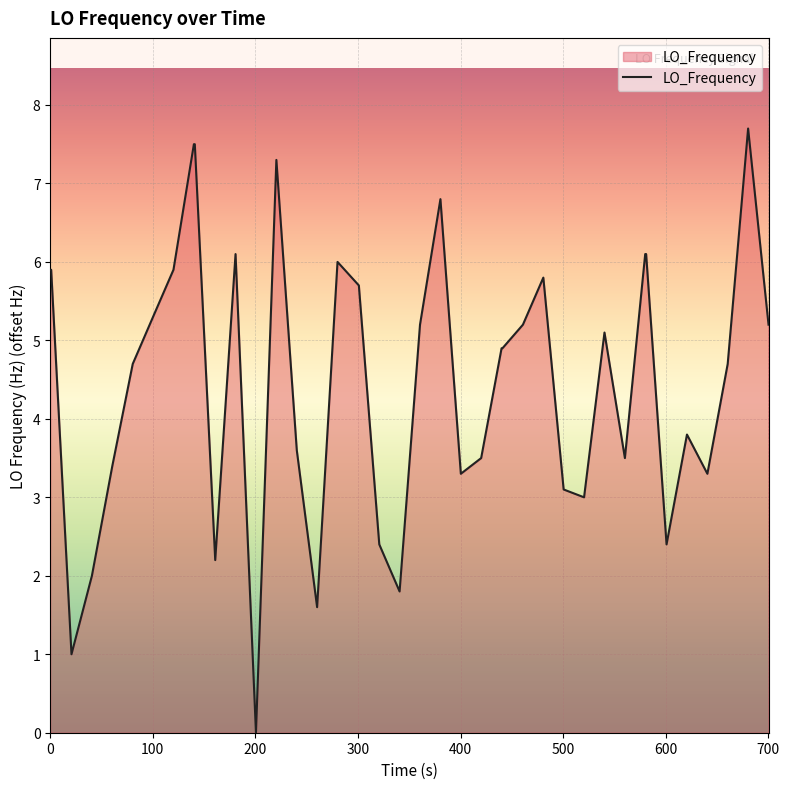

What is the average value?

4.5